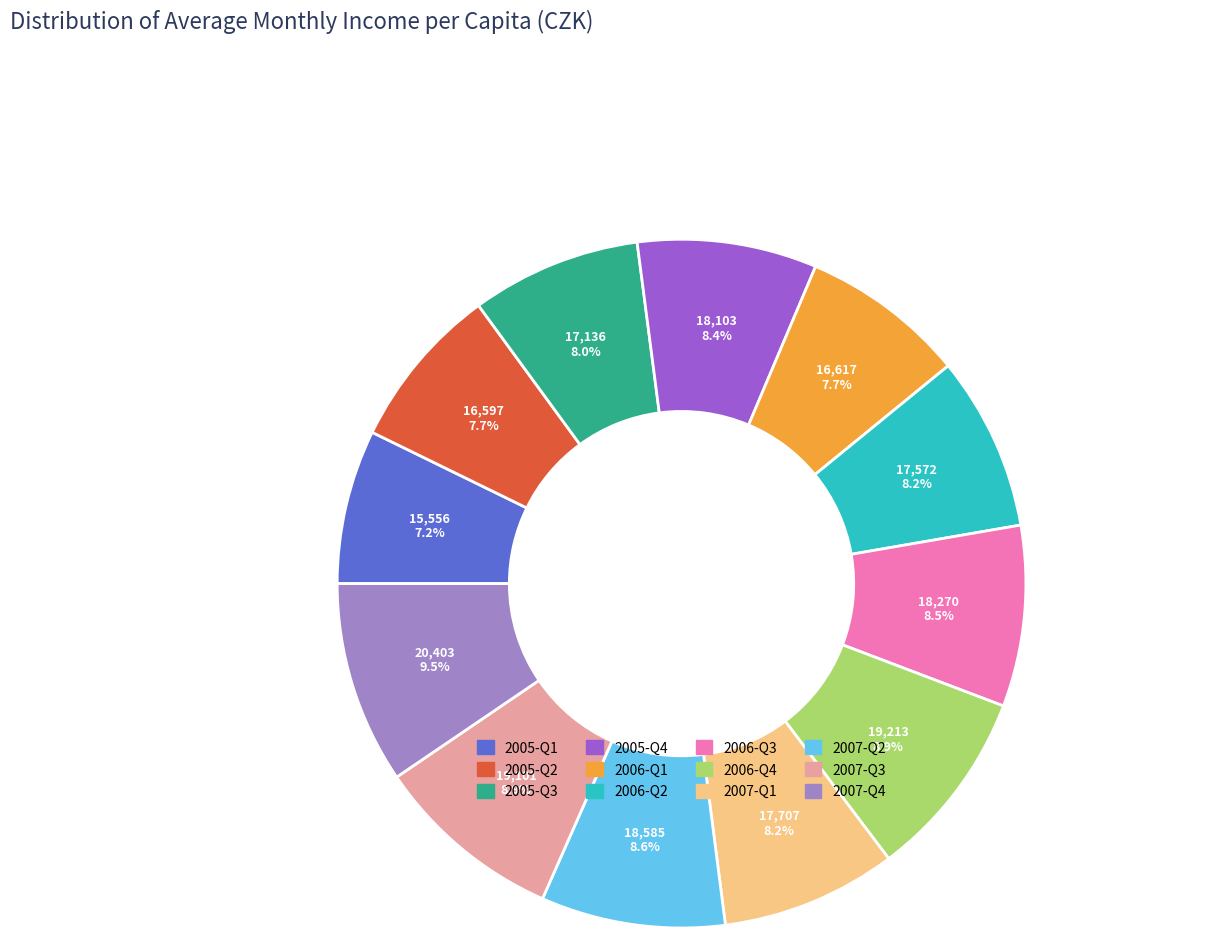

To the nearest percent, what is the combined percentage of 2006-Q4 and 2005-Q3?

17%